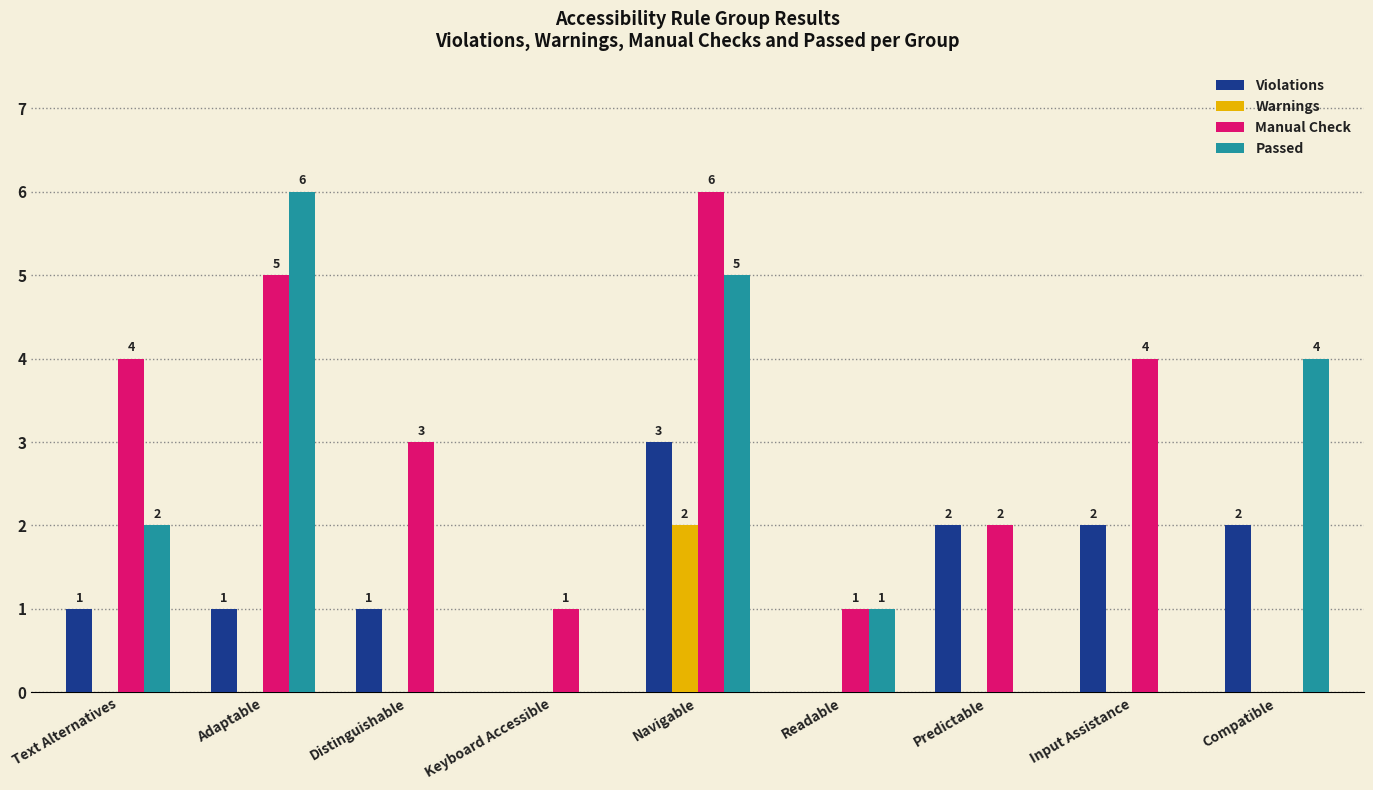

Which series changed the most between Navigable and Input Assistance?

Passed